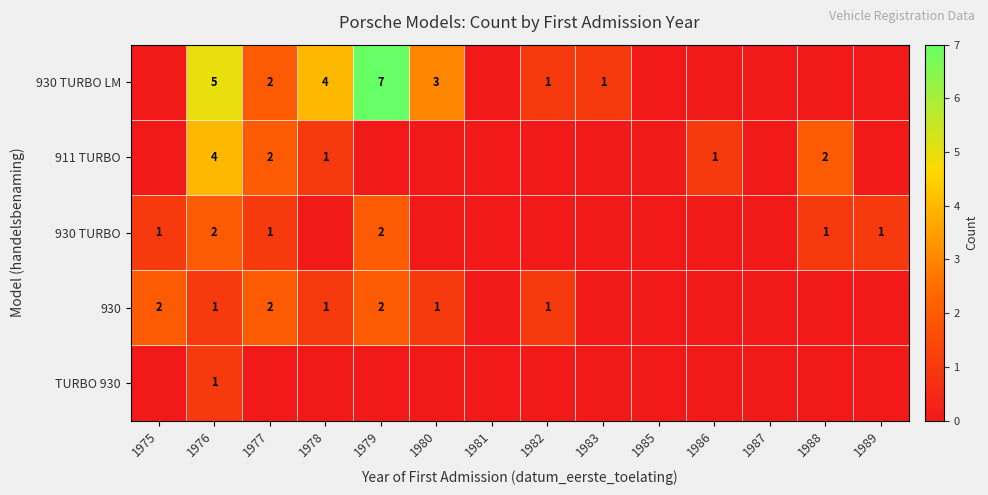

What is the sum of the 930 values at 1975 and 1980?

3